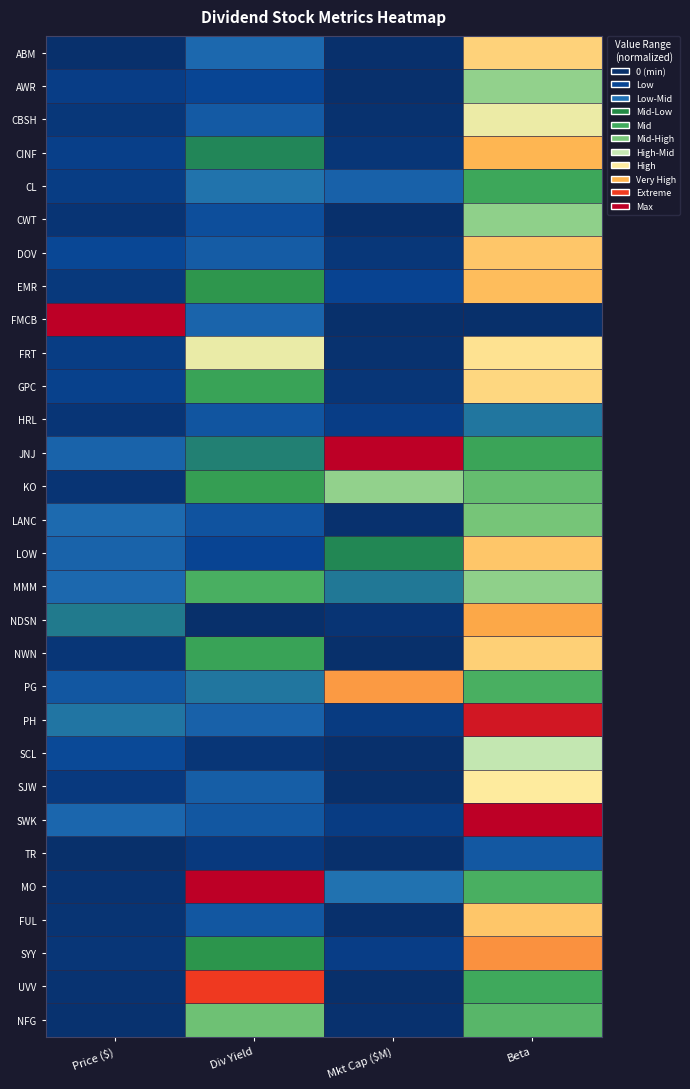

At which category does the chart reach its peak across all series?

Mkt Cap ($M)